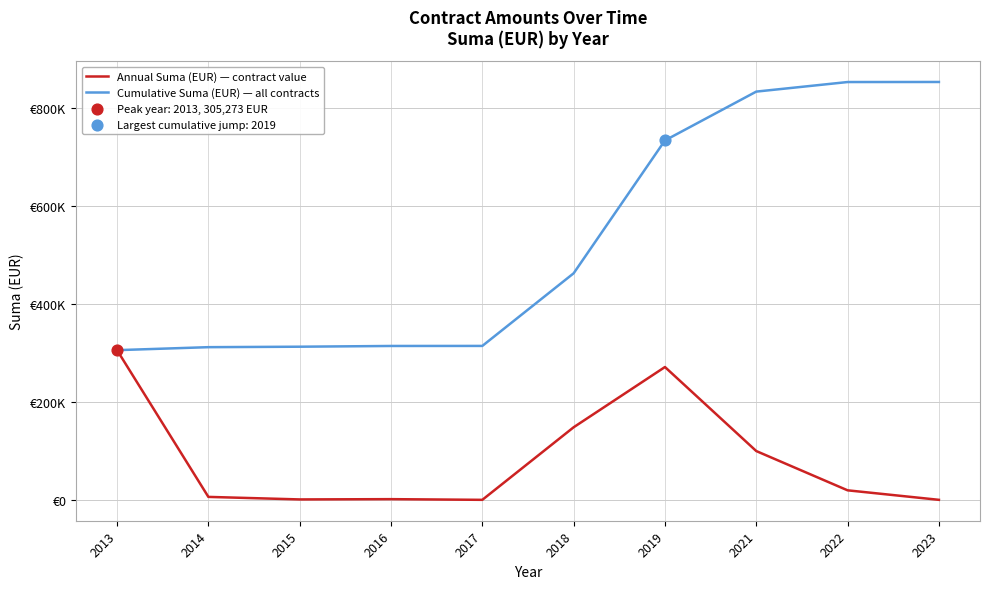

What are all the series names shown in the legend?

Annual Suma (EUR) — contract value, Cumulative Suma (EUR) — all contracts